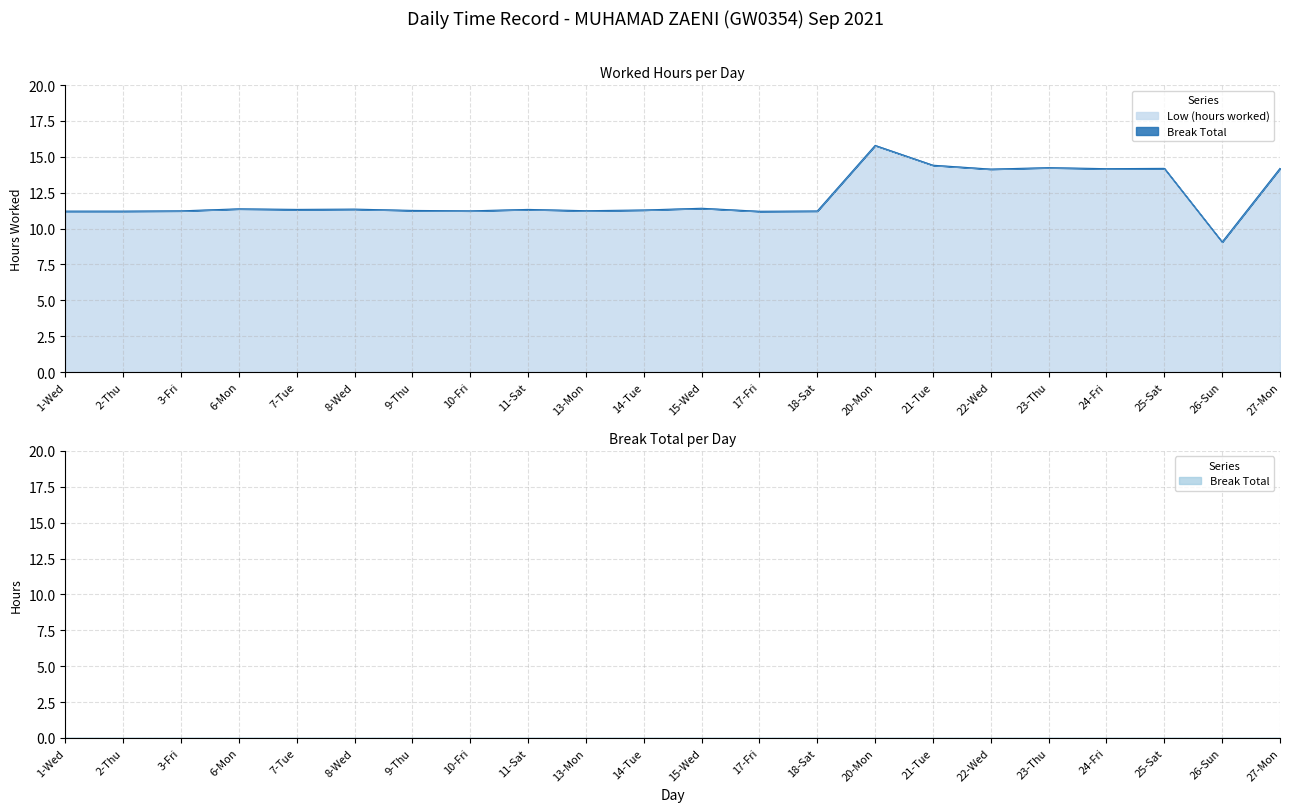

How many lines are shown in the chart?

1